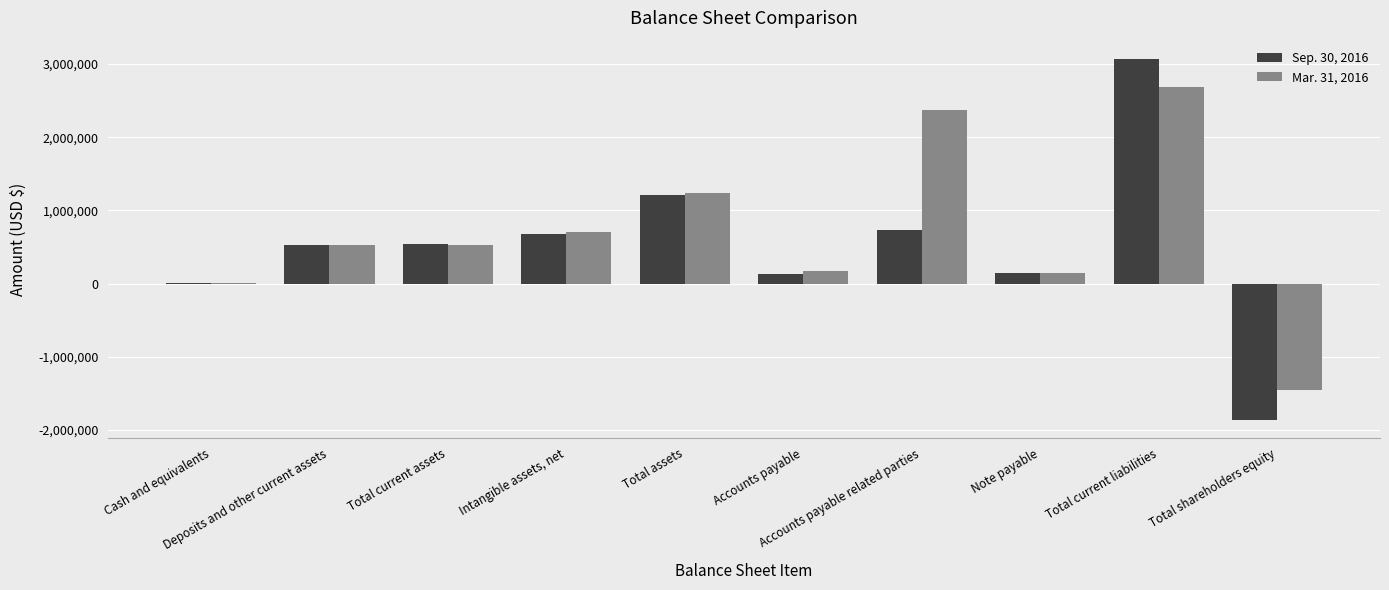

What is the difference between the Mar. 31, 2016 values at Cash and equivalents and Total current liabilities?

2687062